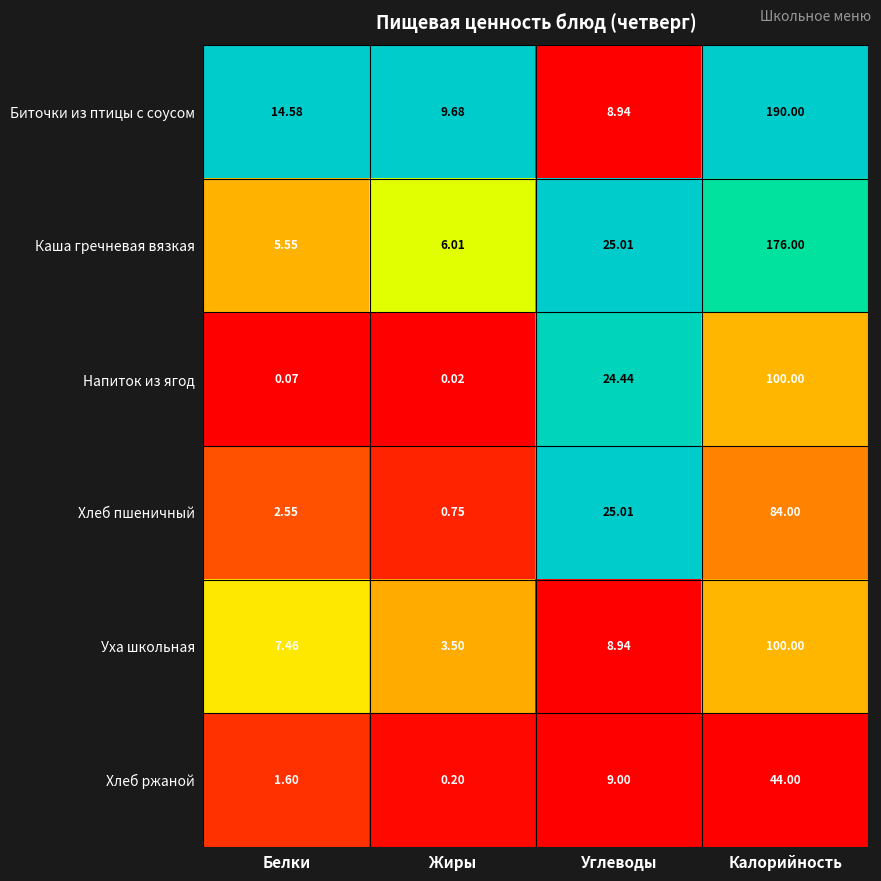

Where is Биточки из птицы с соусом nearest to the value 99?

Белки